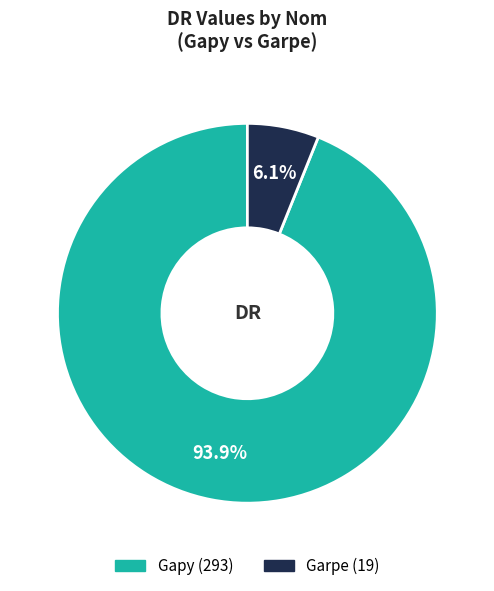

Between Garpe and Gapy, which is larger?

Gapy